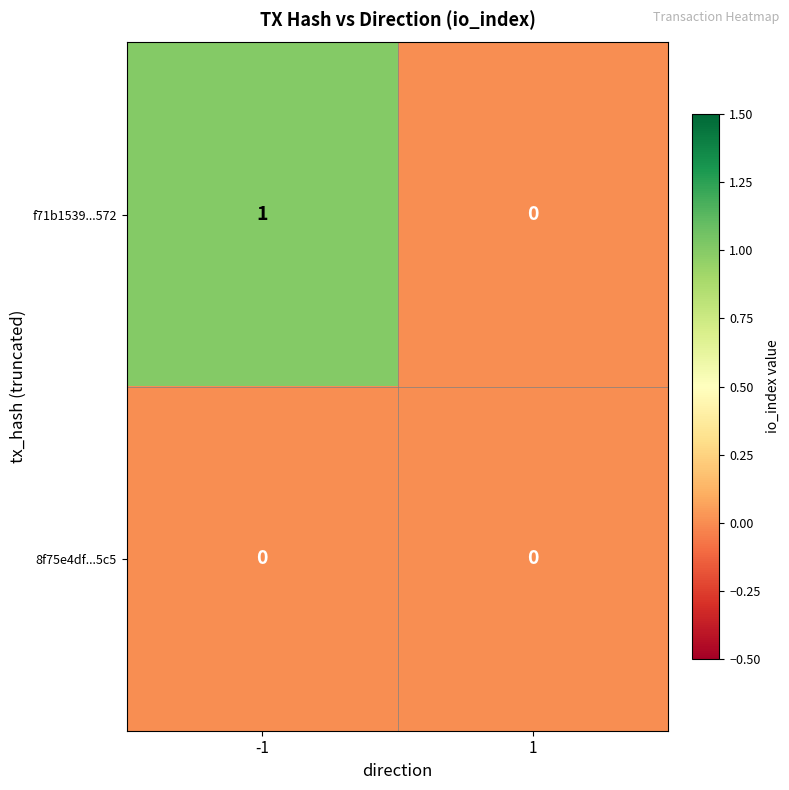

Which series has the largest range (max minus min)?

f71b1539...572